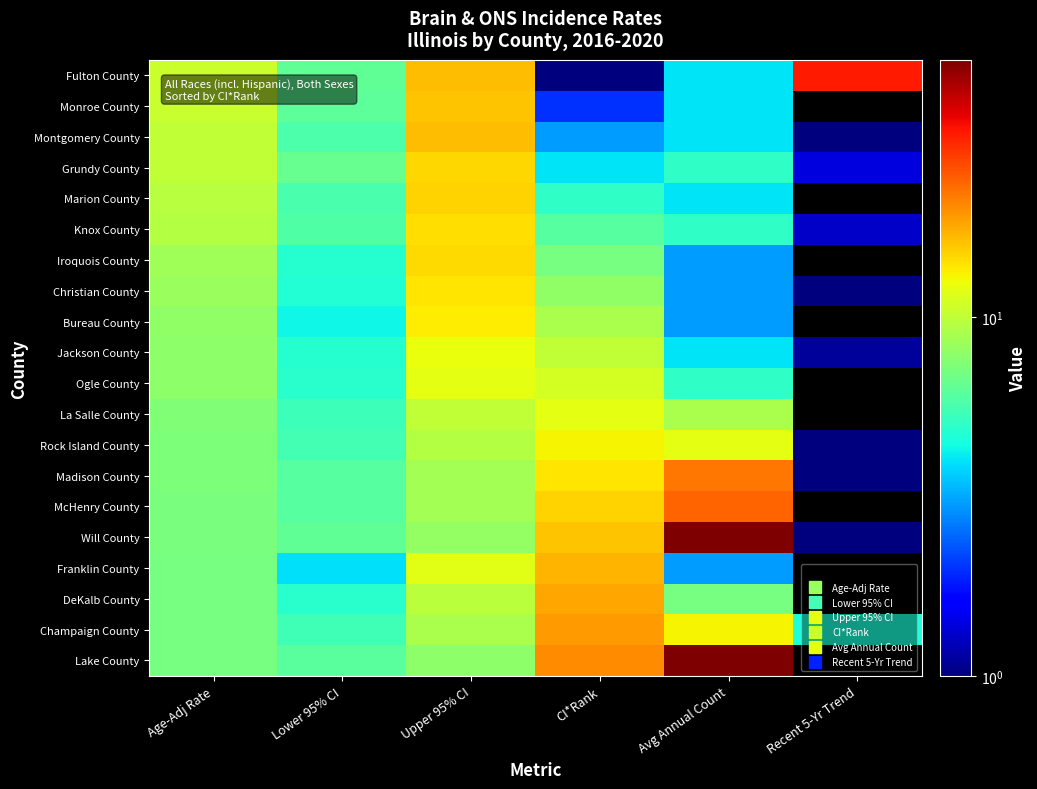

Which has a higher value, Age-Adj Rate or Upper 95% CI?

Upper 95% CI